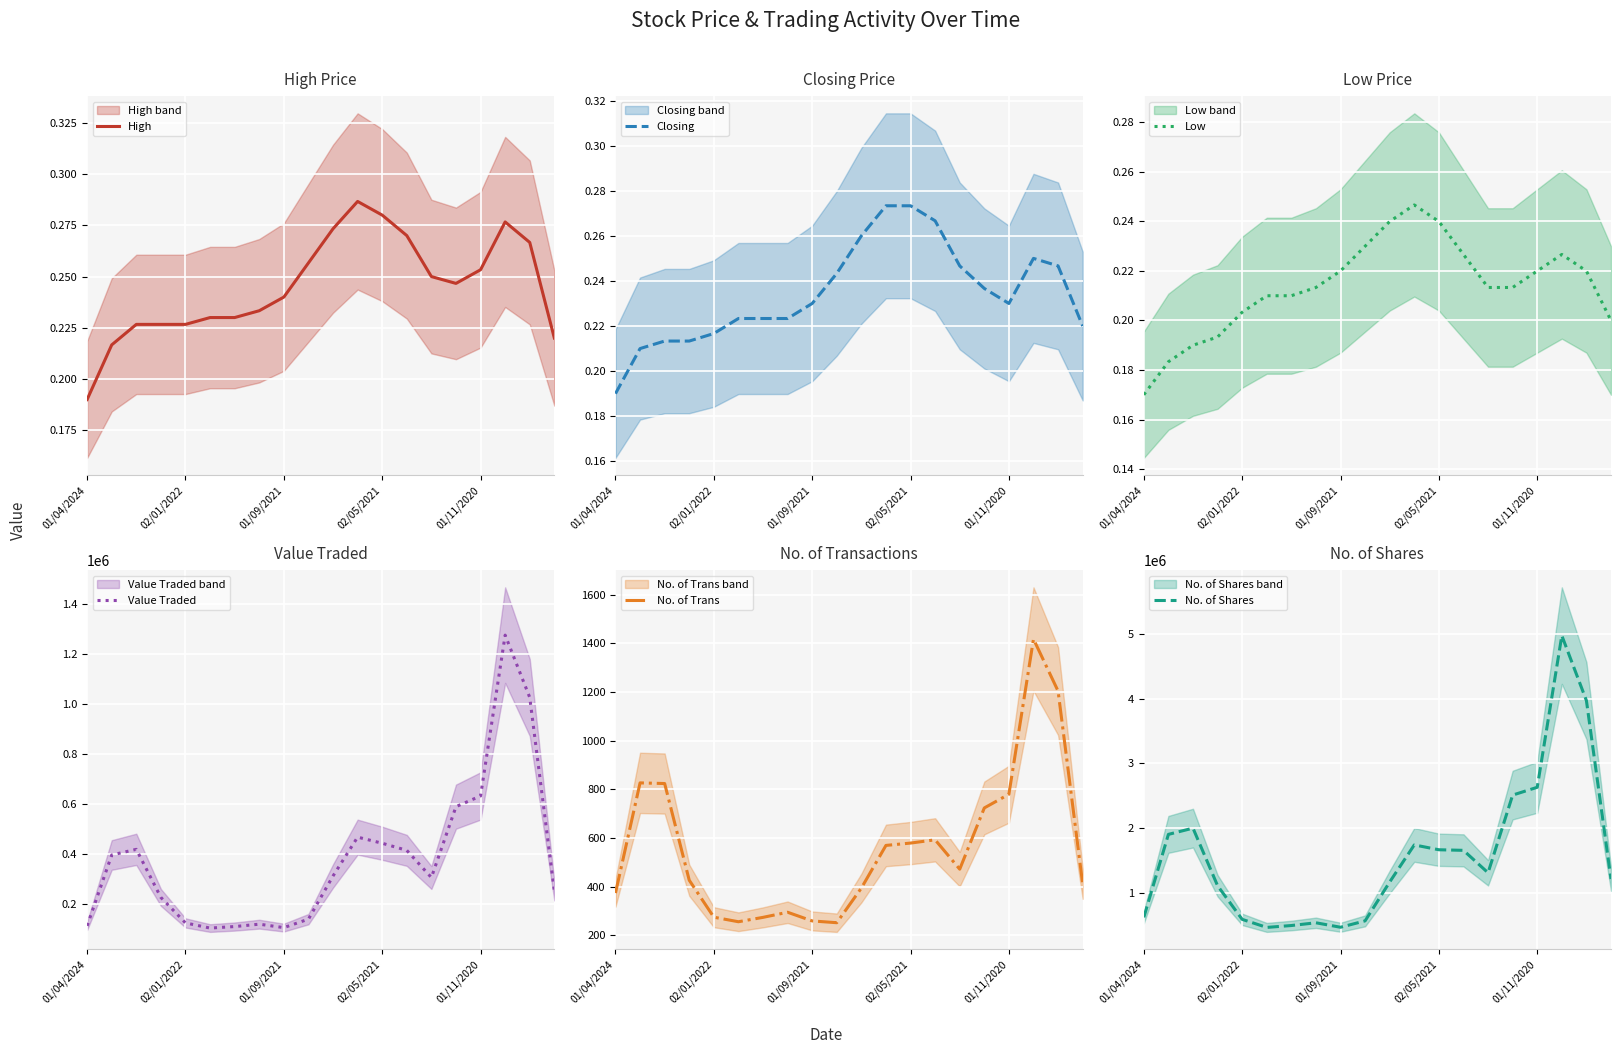

Does the chart display data point markers on the line(s)?

No